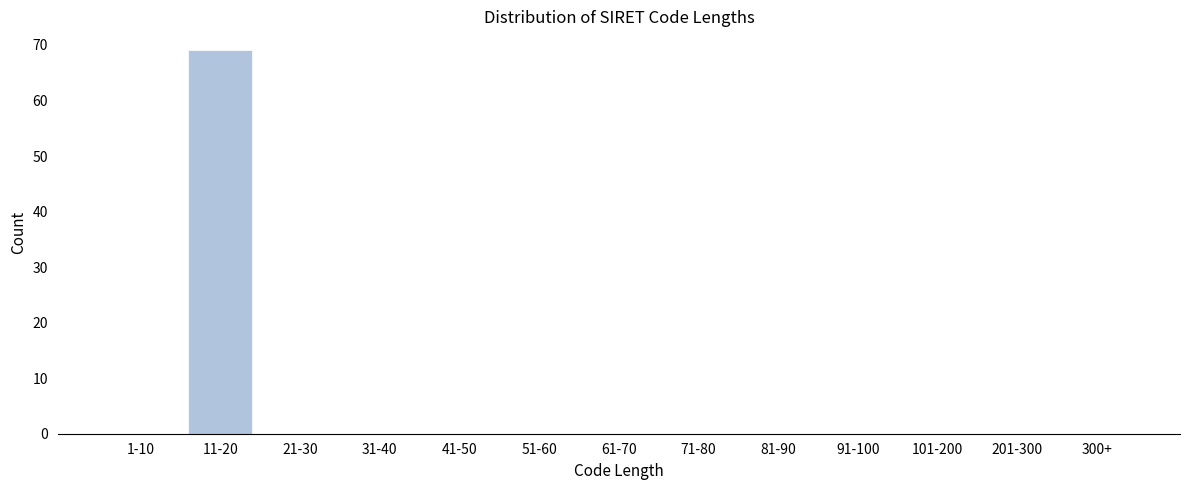

Reading left to right, transcribe all the data shown in this chart.

1-10=0	11-20=69	21-30=0	31-40=0	41-50=0	51-60=0	61-70=0	71-80=0	81-90=0	91-100=0	101-200=0	201-300=0	300+=0